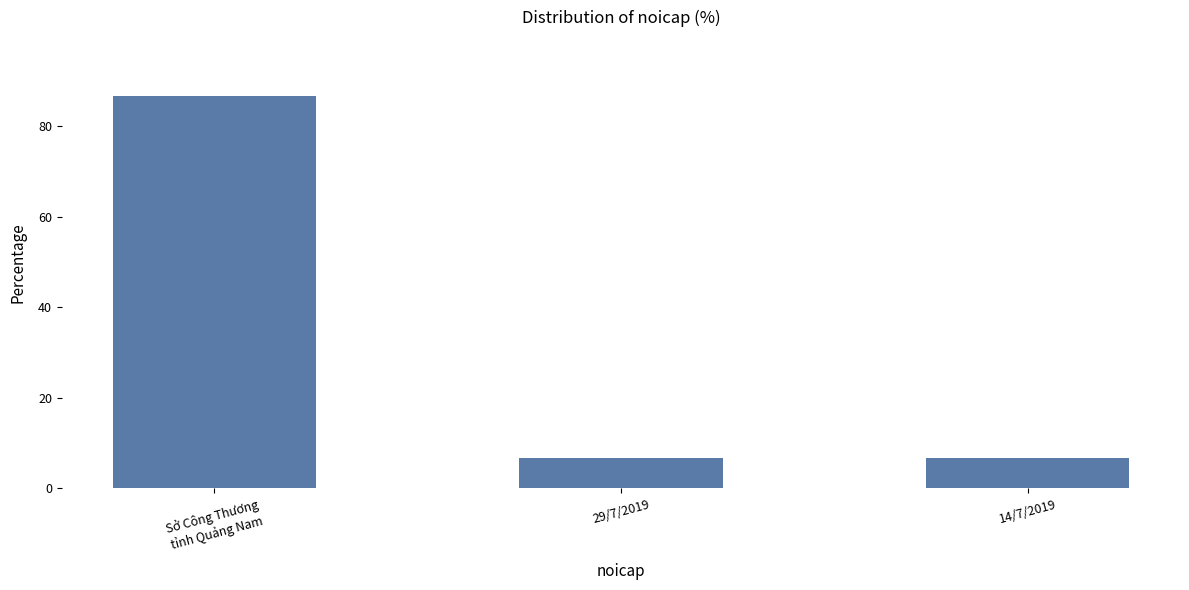

Between Sở Công Thương
tỉnh Quảng Nam and 29/7/2019, which is larger?

Sở Công Thương
tỉnh Quảng Nam